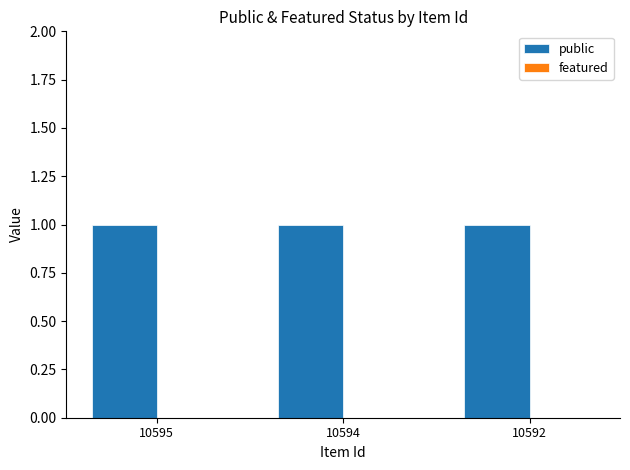

How many data points does each series have?

3